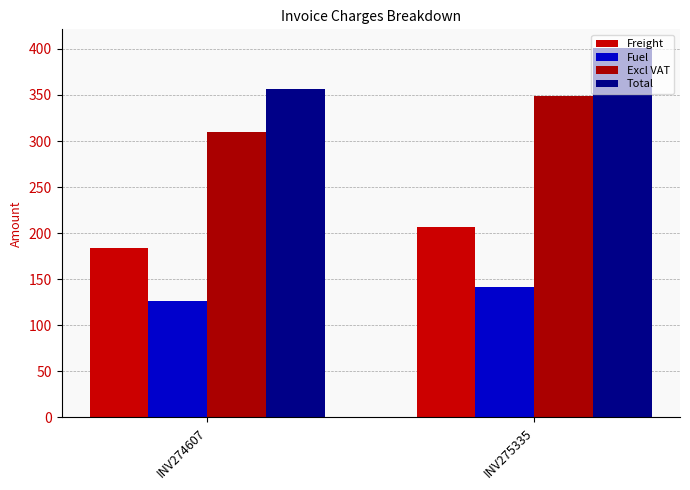

What is the difference between the Freight values at INV275335 and INV274607?

23.3